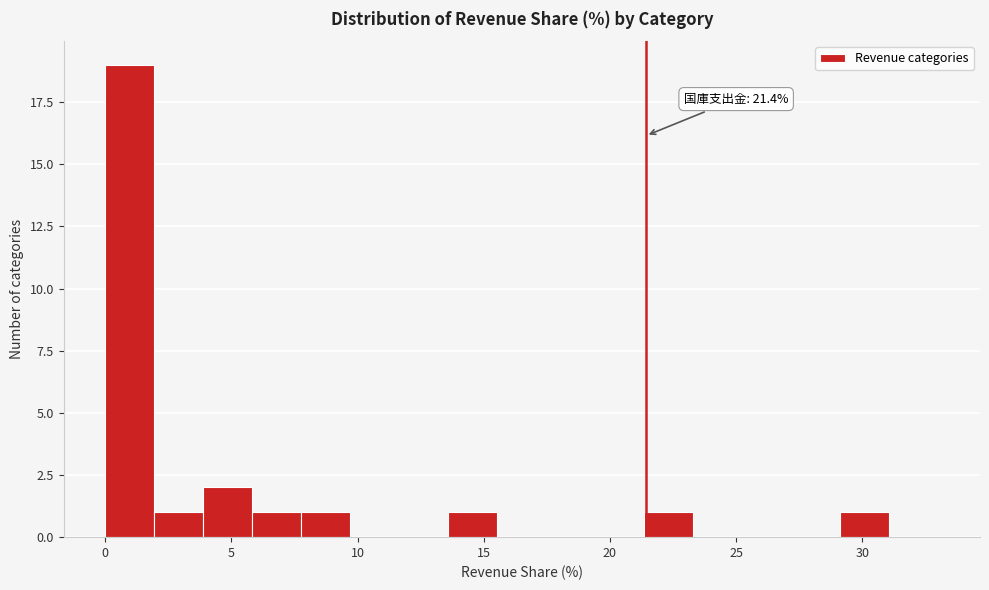

Read against the x-axis, roughly where is the centre of the tallest bar?

1.0